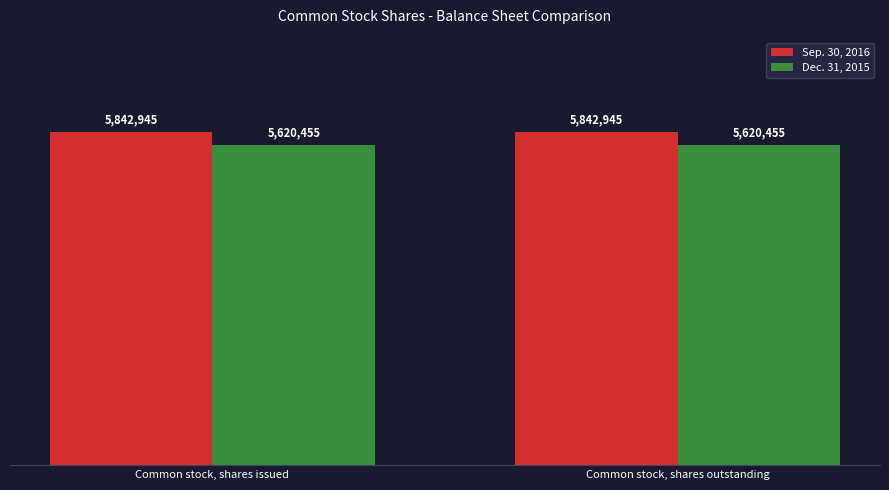

Is the value of Dec. 31, 2015 at Common stock, shares issued greater than the value of Sep. 30, 2016 at Common stock, shares outstanding?

No